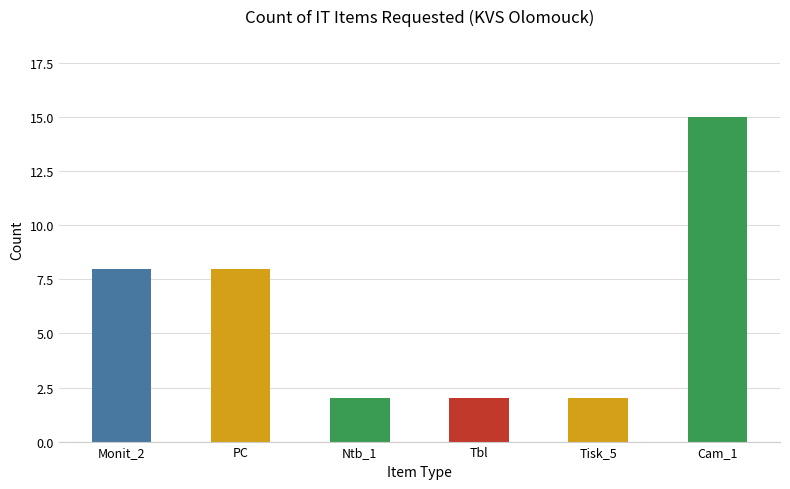

What is the difference between the maximum and minimum values?

13